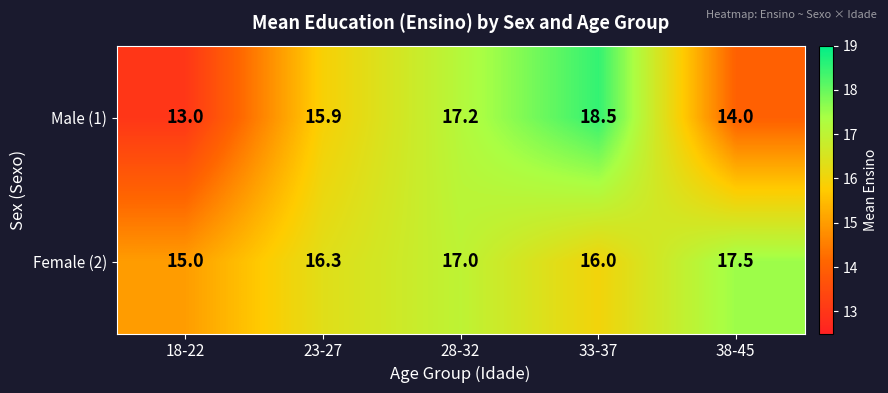

Is it true that Female (2) equals 16.3 at 23-27?

True